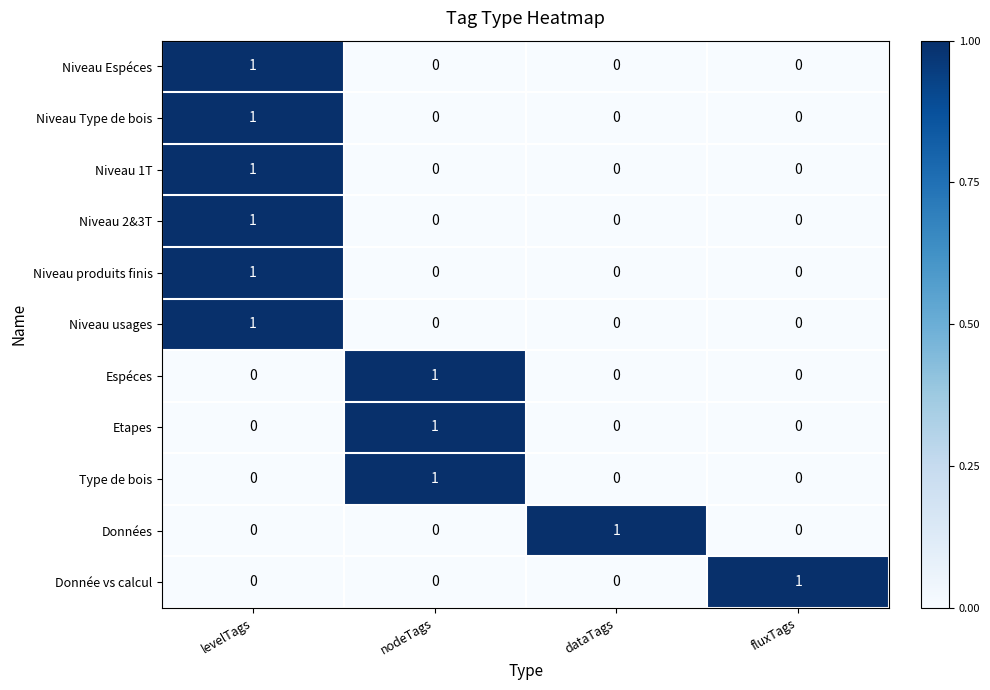

The Niveau usages series shows 0 at nodeTags. True or false?

True